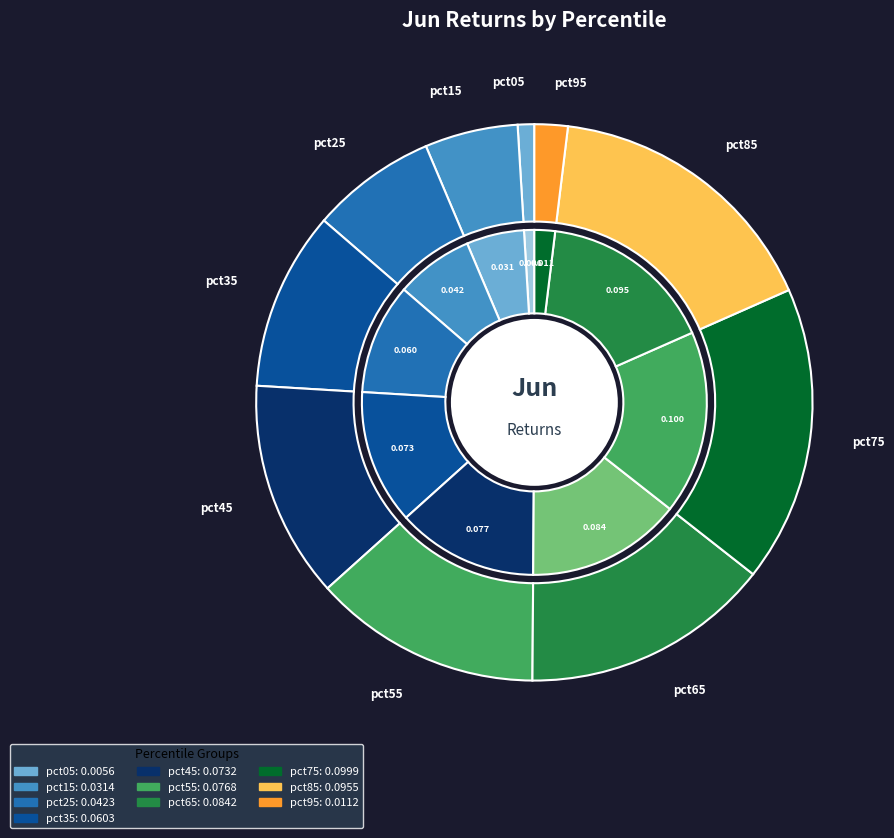

To the nearest percent, what percentage of the pie is pct35?

10%